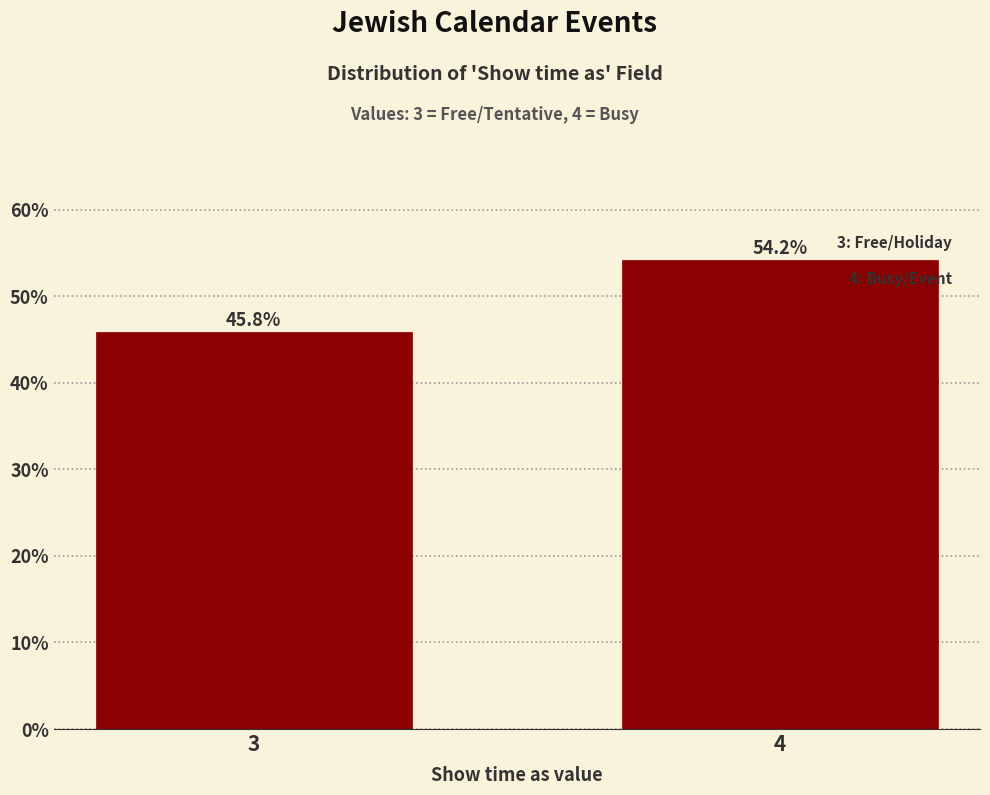

Reading left to right, extract all data points from this chart.

45.8	54.2